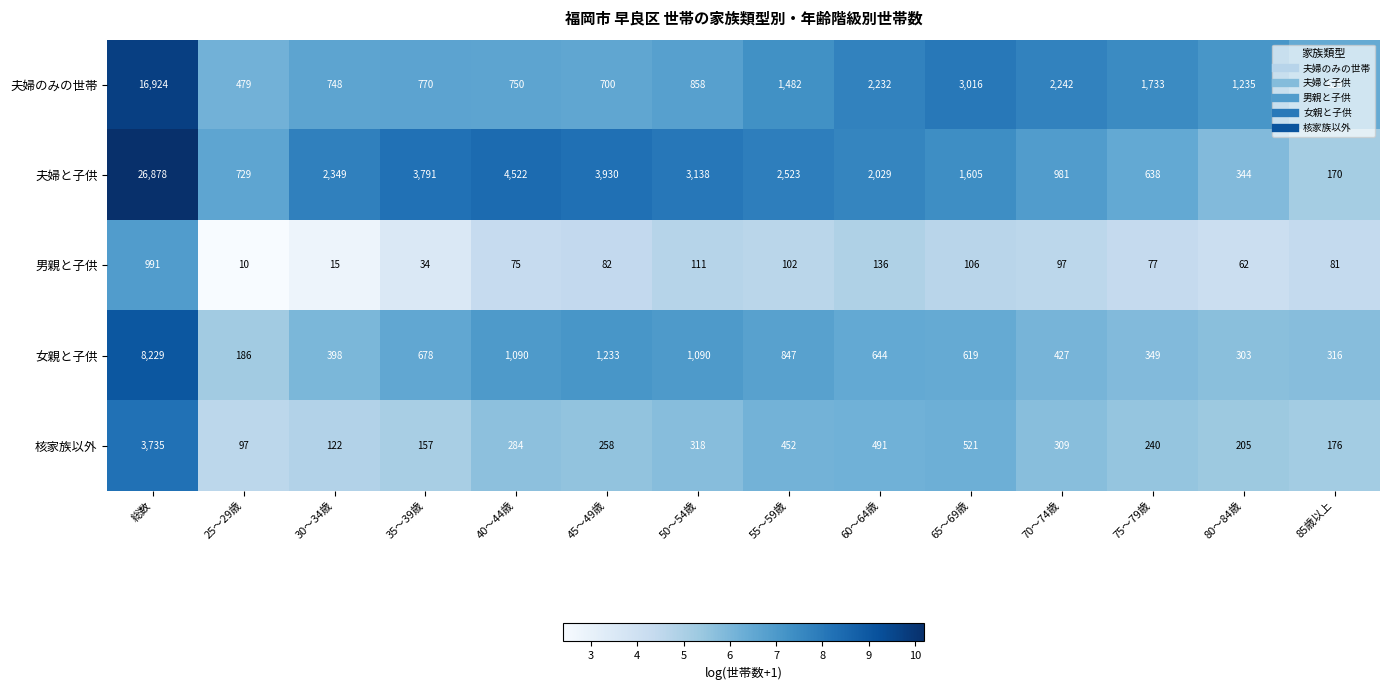

Is it true that 夫婦のみの世帯 equals 2298 at 55～59歳?

False